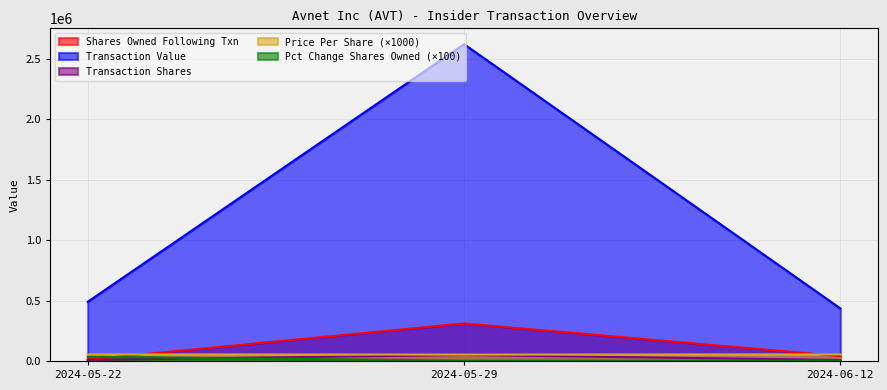

How many lines are shown in the chart?

5